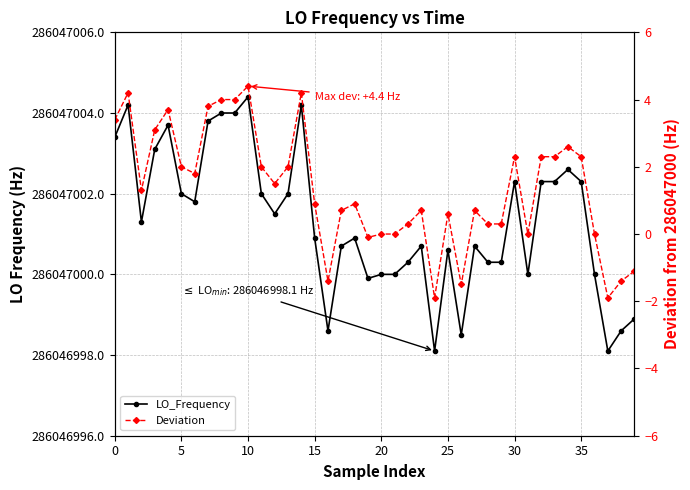

What are all the series names shown in the legend?

LO_Frequency, Deviation